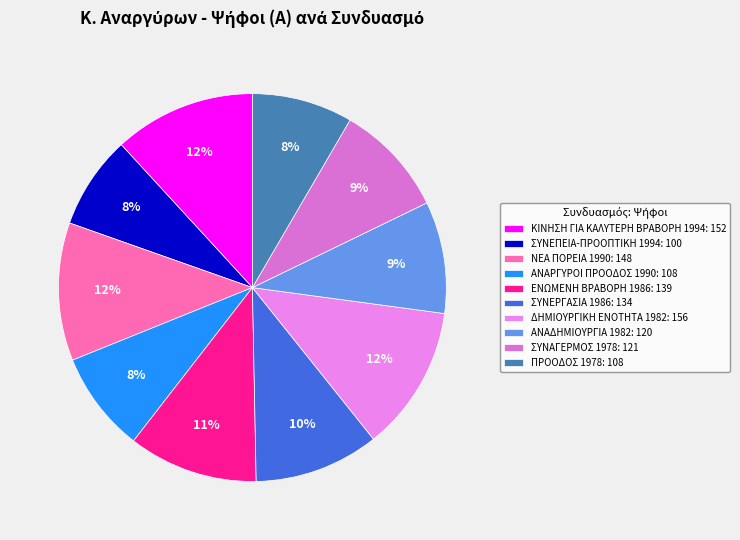

Does ΣΥΝΕΡΓΑΣΙΑ 1986 account for over 50% of the chart?

No